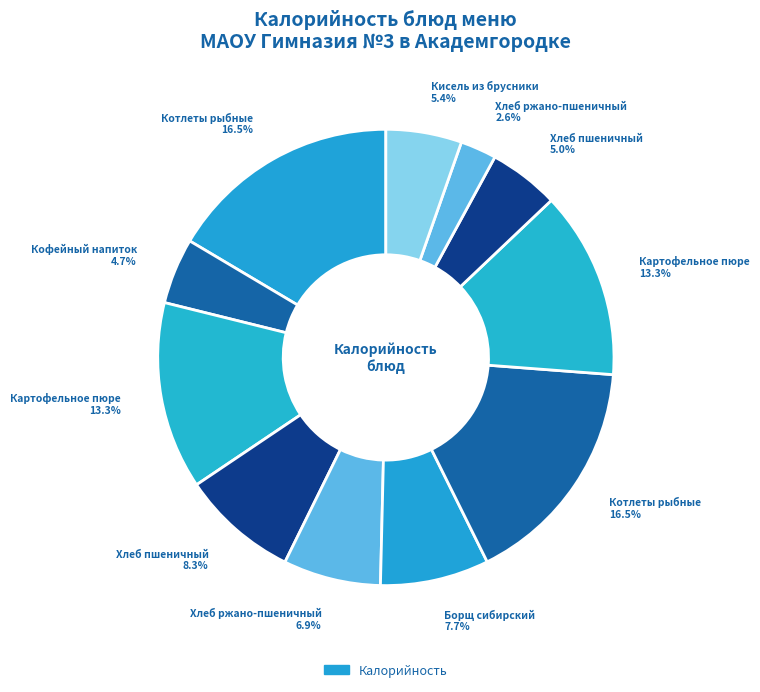

Count the number of slices in the pie.

11